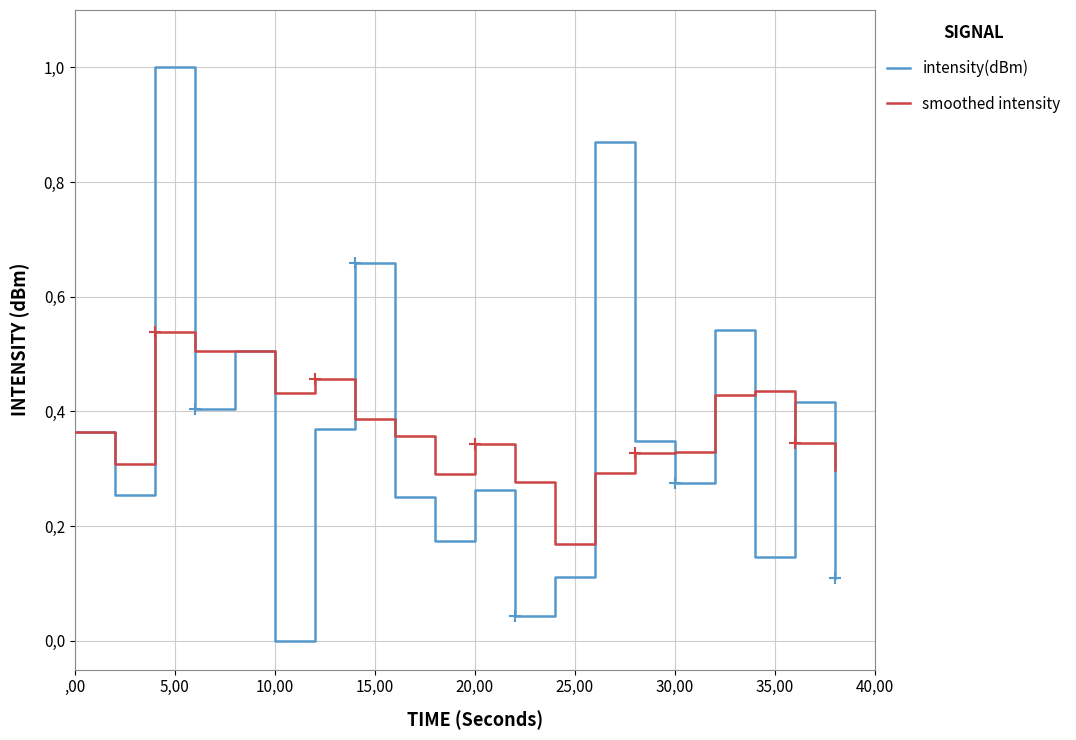

Is this an area chart (filled region under the line)?

No